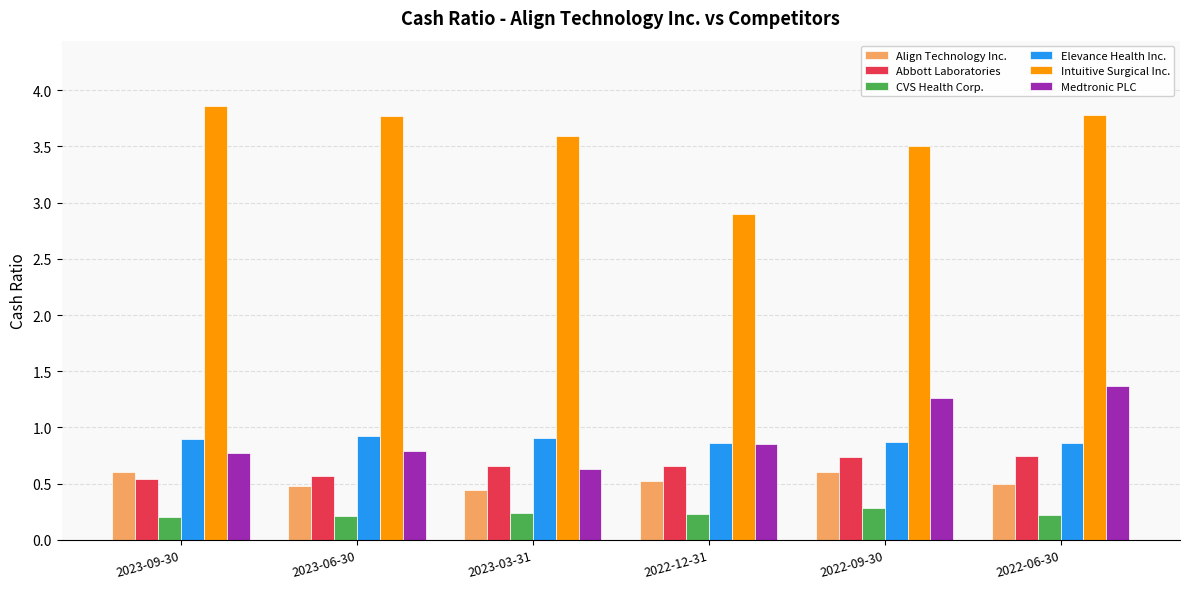

What is the label of the 5th bar from the right?

2023-06-30